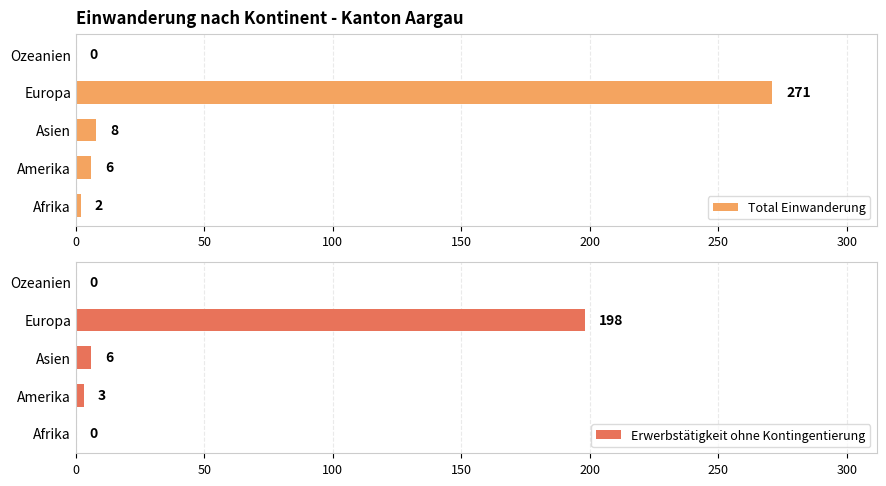

What is the sum of the Total Einwanderung values at Afrika and Asien?

10